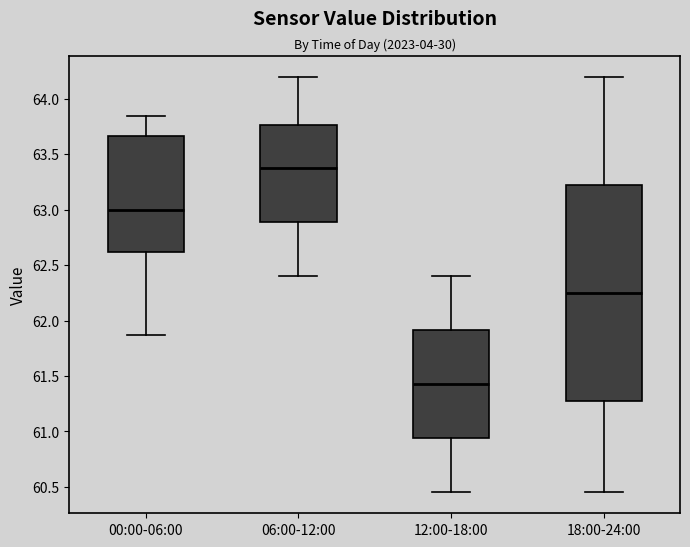

Where does the lower whisker of the box for 00:00-06:00 end on the y-axis? The values are not printed on the chart, so give them approximately, as read against the axis.

61.85